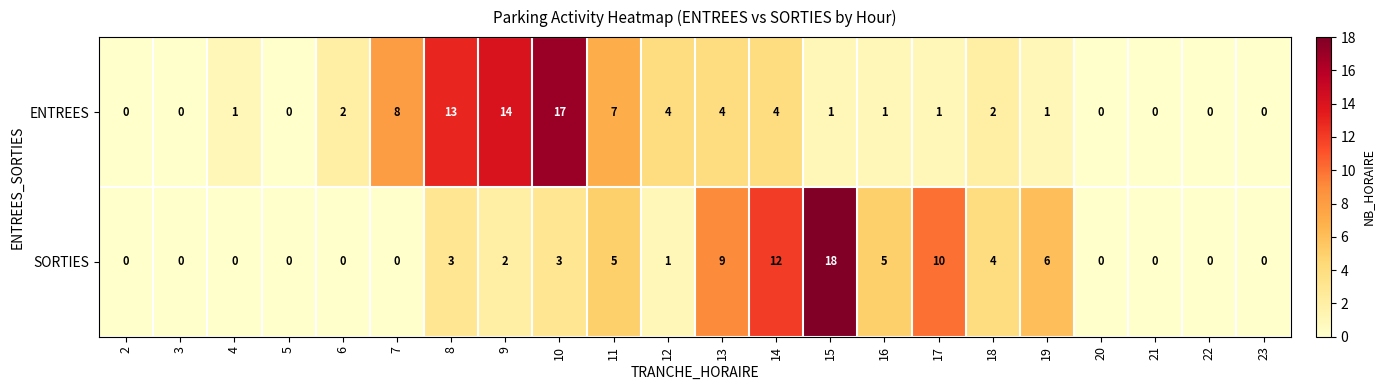

Rank the series by their maximum value, from highest to lowest.

SORTIES, ENTREES